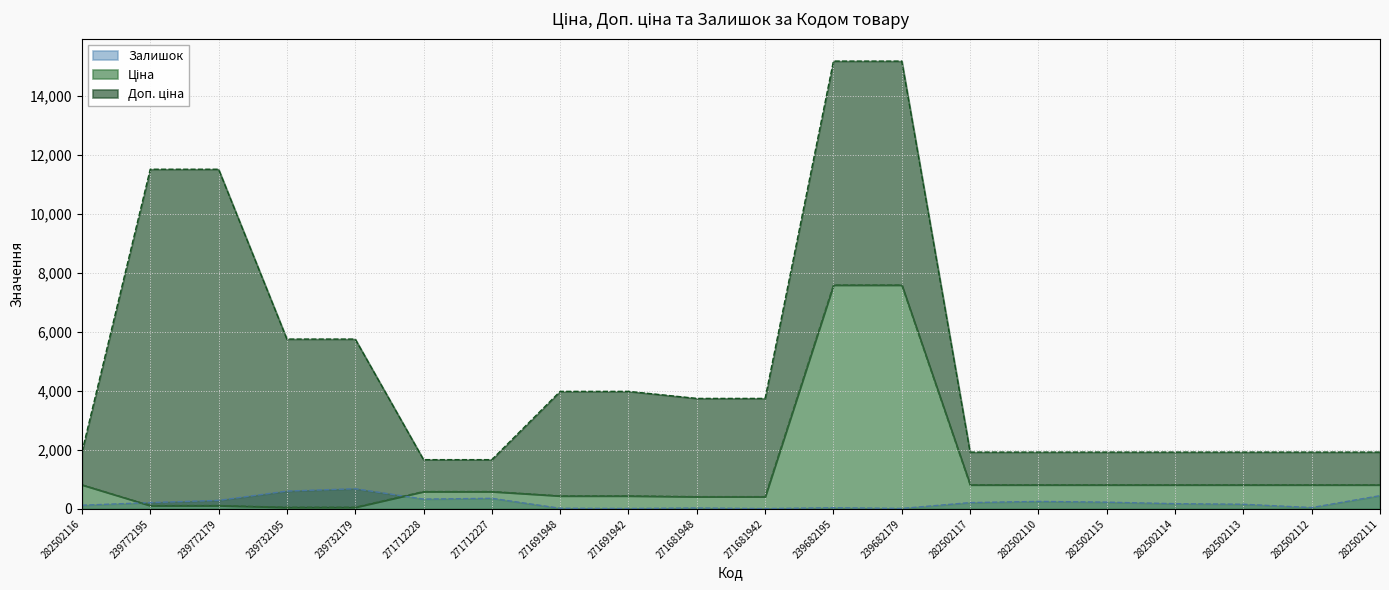

Which series ends up on top after the final intersection of Залишок and Ціна?

Ціна